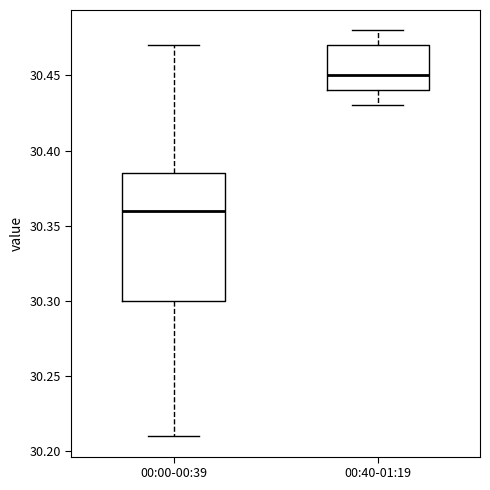

Which box's median line is the highest?

00:40-01:19